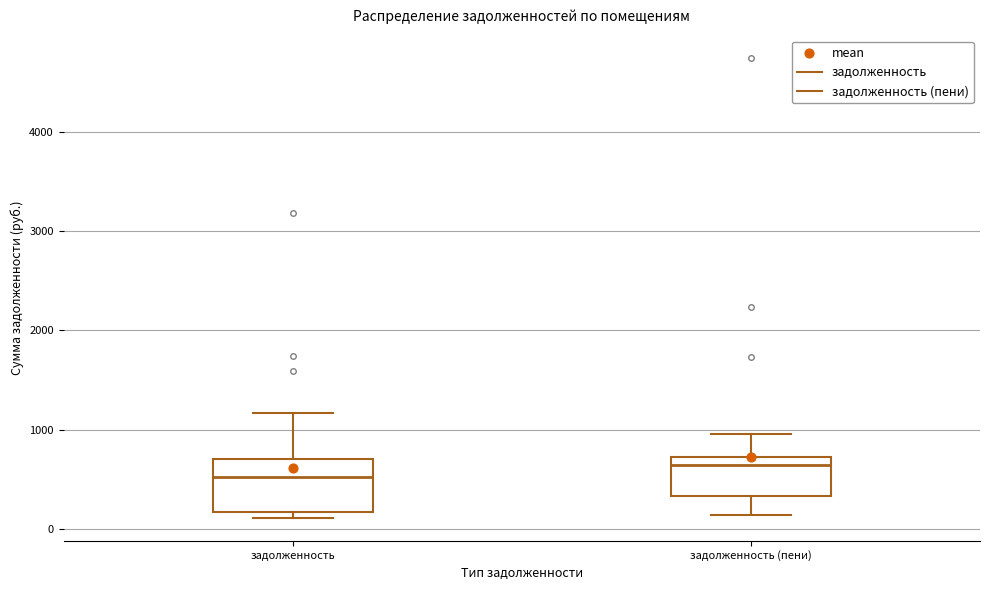

Comparing the boxes themselves (not the whiskers), which one is the tallest?

задолженность